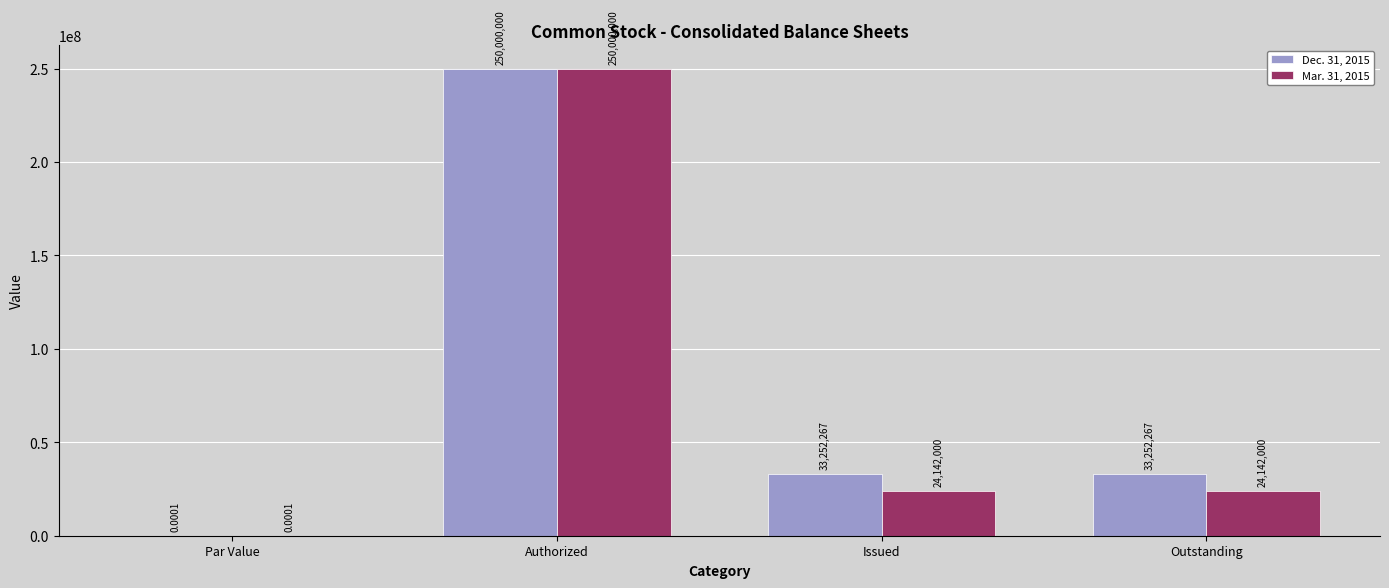

What is the total value across all series at Issued?

57394267.0